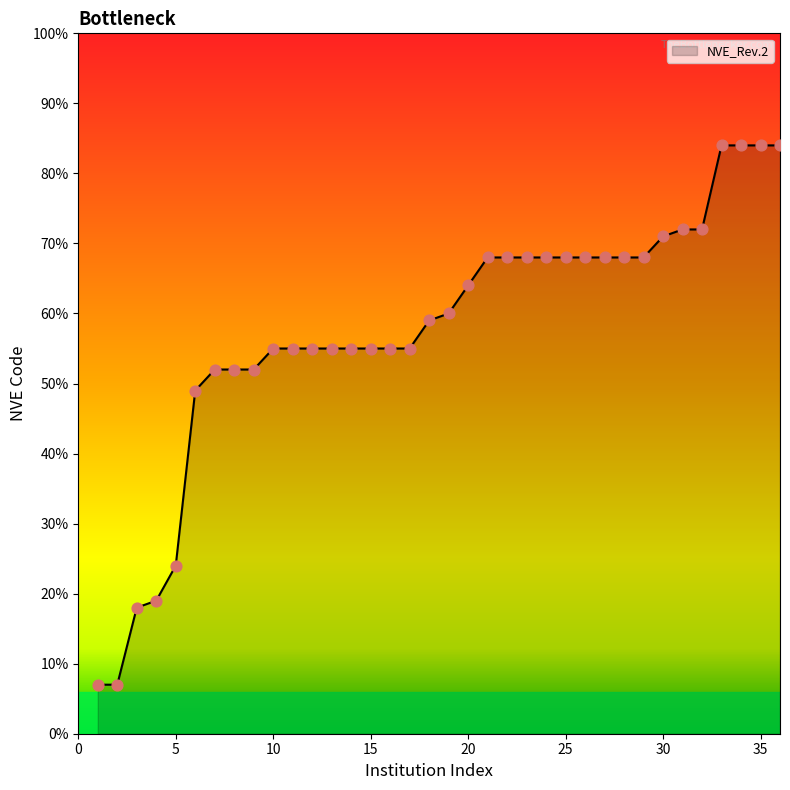

What is the maximum value shown in the chart?

84